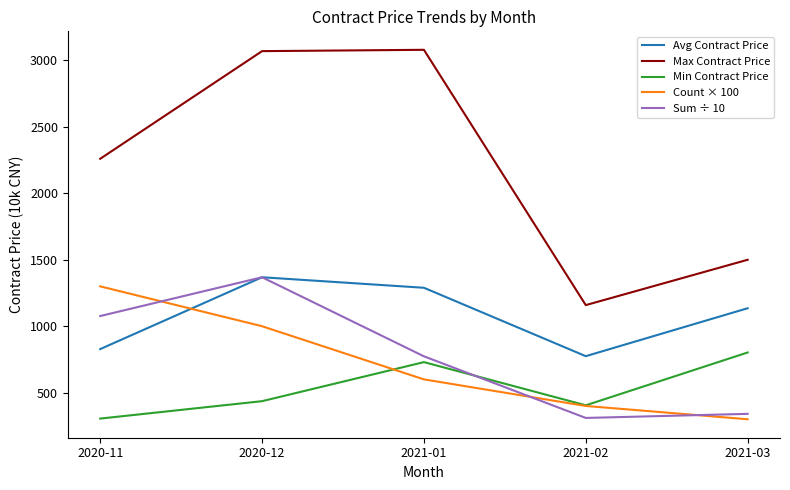

What is the minimum value for Min Contract Price?

305.0